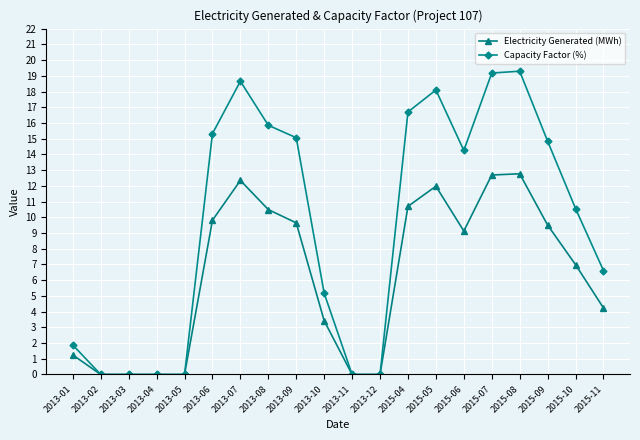

What is the label of the 8th point from the right?

2015-04